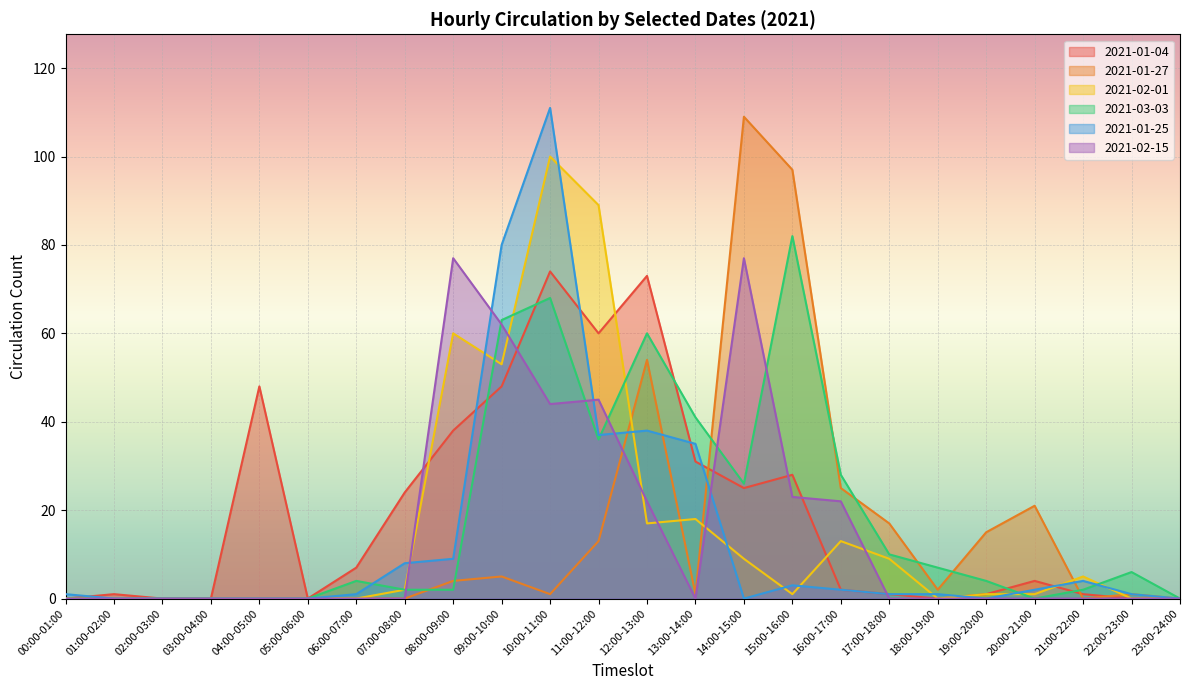

Which series changed the most between 11:00-12:00 and 12:00-13:00?

2021-02-01